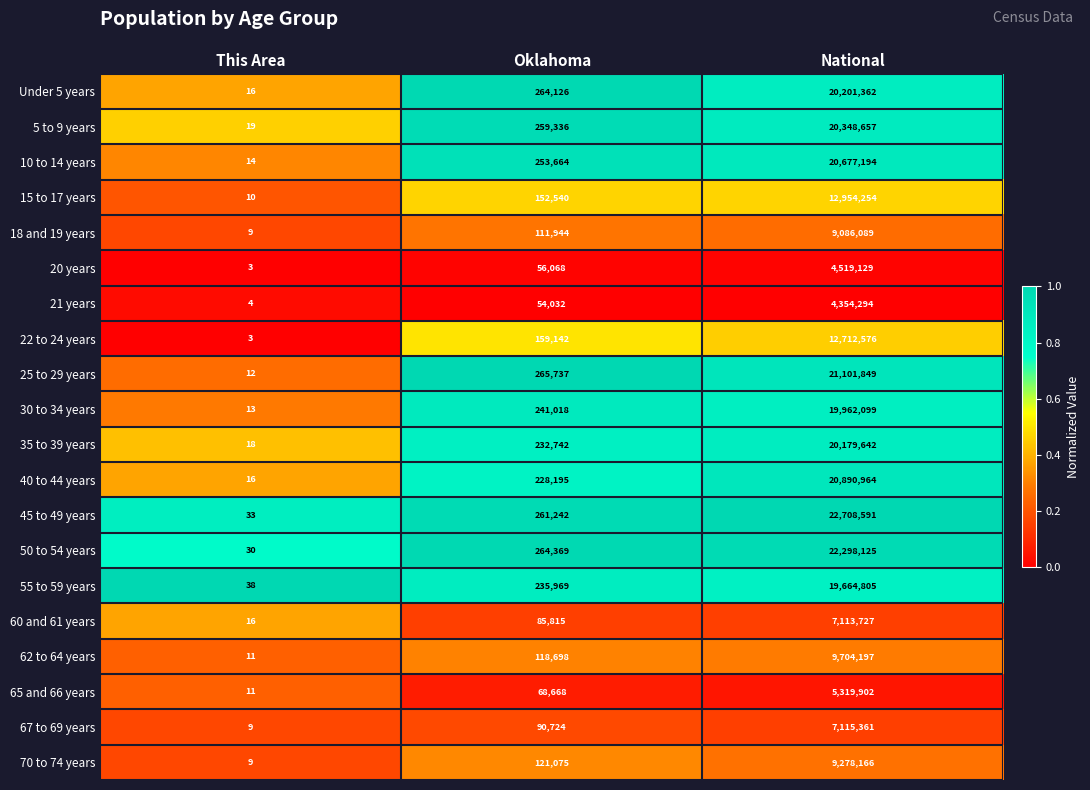

Which category has the highest value in the 67 to 69 years series?

National